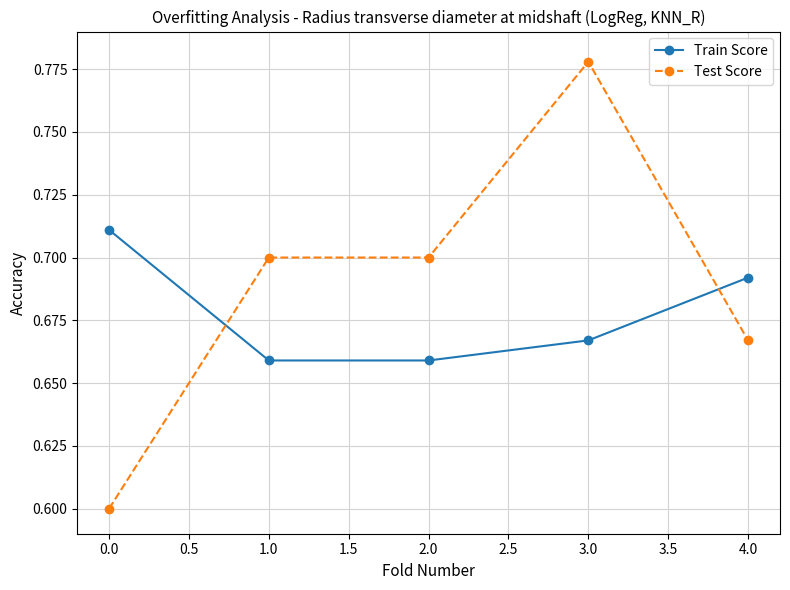

The Train Score series shows 0.7 at 2.0. True or false?

True